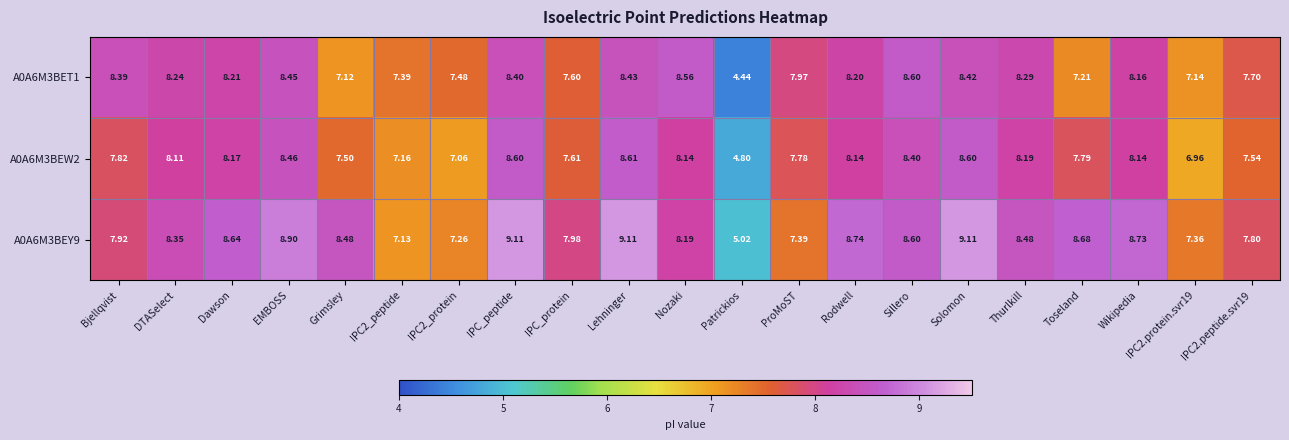

How many data points in A0A6M3BEW2 are less than 8?

10